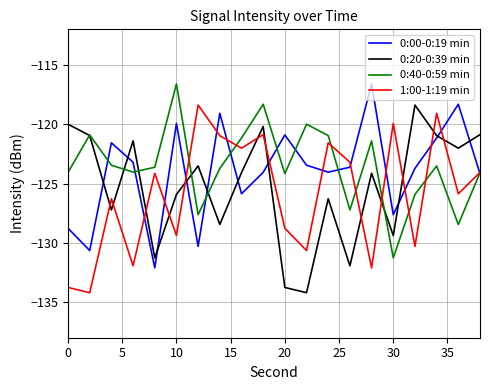

List the series in order of their overall mean, highest first.

0:40-0:59 min, 0:00-0:19 min, 0:20-0:39 min, 1:00-1:19 min